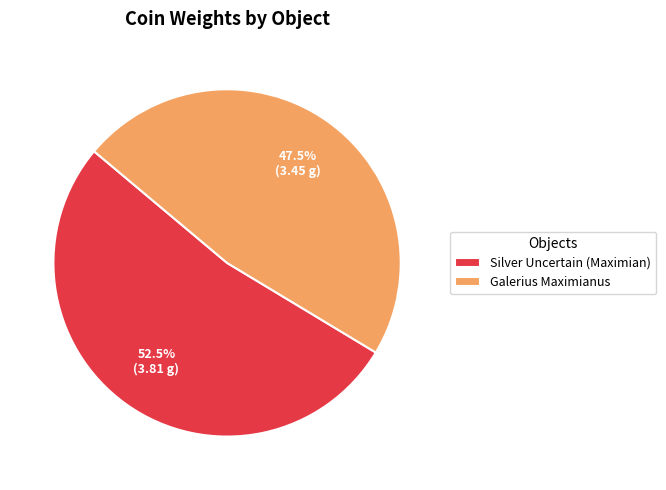

Which slice is the smallest?

Galerius Maximianus